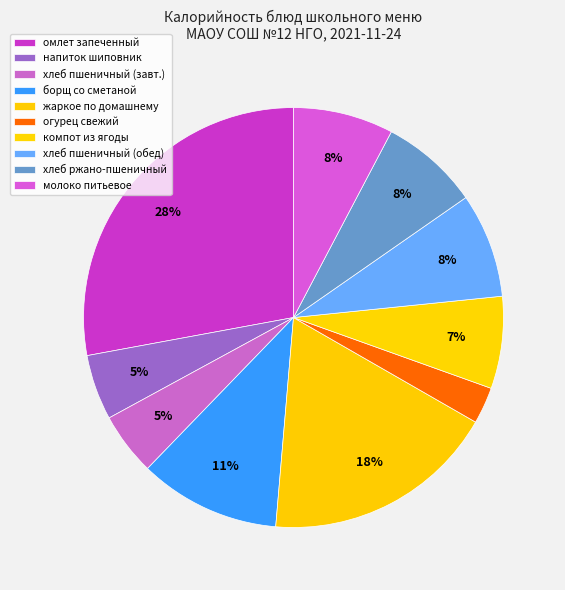

Rank the categories by value from highest to lowest.

омлет натуральный запеченный с маслом, жаркое по домашнему, борщ с картофелем со сметаной, хлеб пшеничный (обед), молоко питьевое на разлив, хлеб ржано-пшеничный, компот из свежемороженной ягоды, напиток из плодов шиповника, хлеб пшеничный (завтрак), огурец свежий